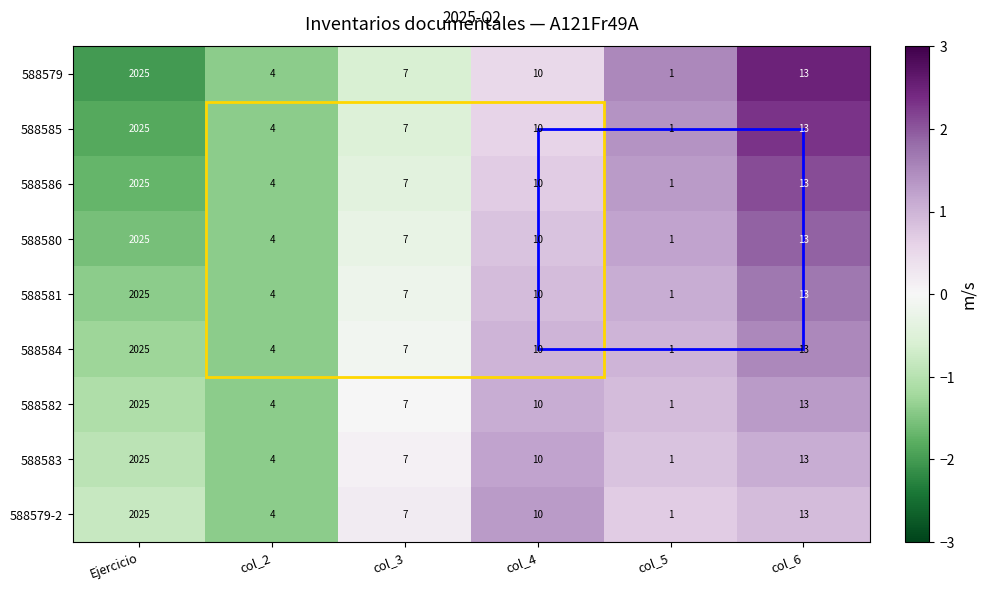

What is the difference between the second highest and second lowest values in the 588579-2 series?

9